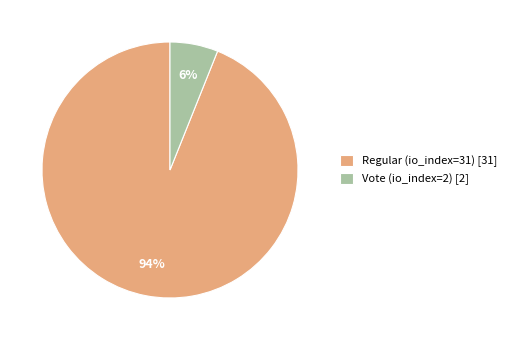

True or false: Regular (io_index=31) accounts for 85% of the total.

False